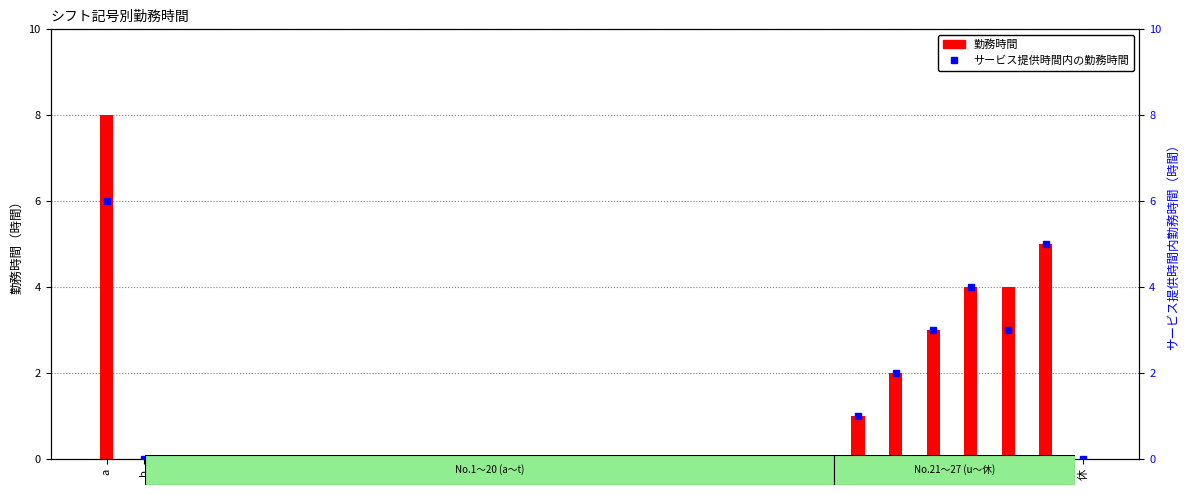

How many groups of bars are there?

27